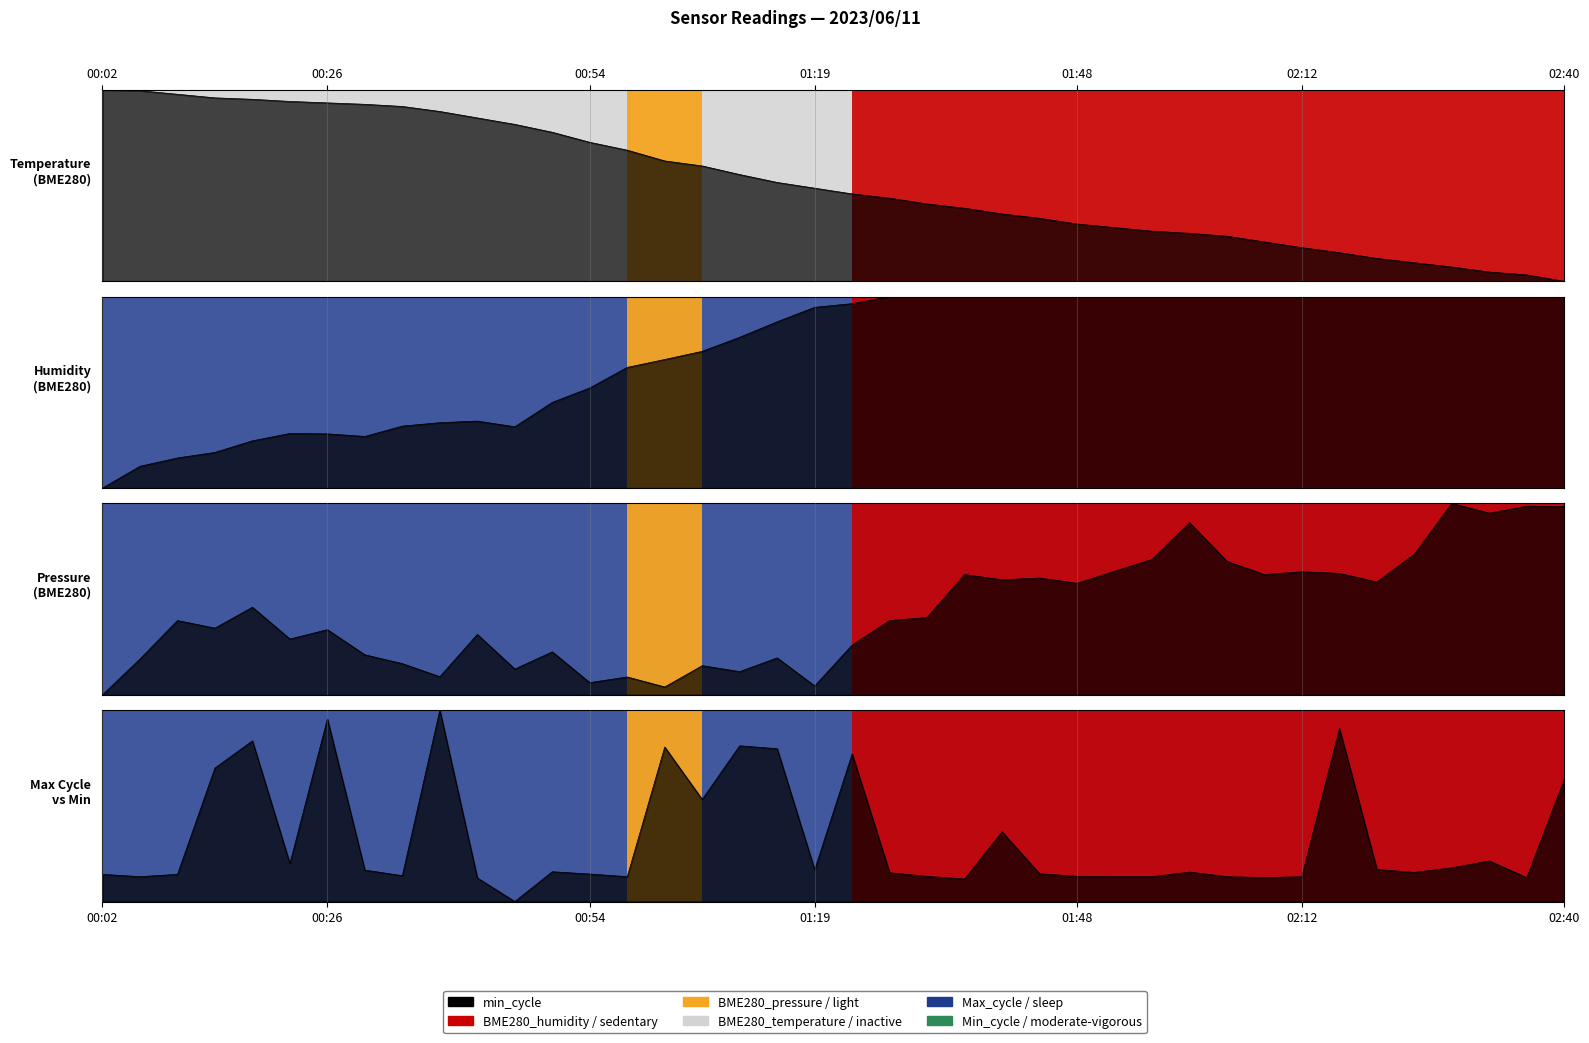

Rank the categories by value from highest to lowest.

9, 02:40, 33, 01:48, 17, 15, 18, 20, 01:19, 39, 16, 24, 37, 02:12, 36, 34, 19, 7, 12, 29, 35, 21, 25, 13, 00:02, 00:54, 8, 22, 26, 00:26, 14, 27, 28, 30, 32, 31, 38, 10, 23, 11